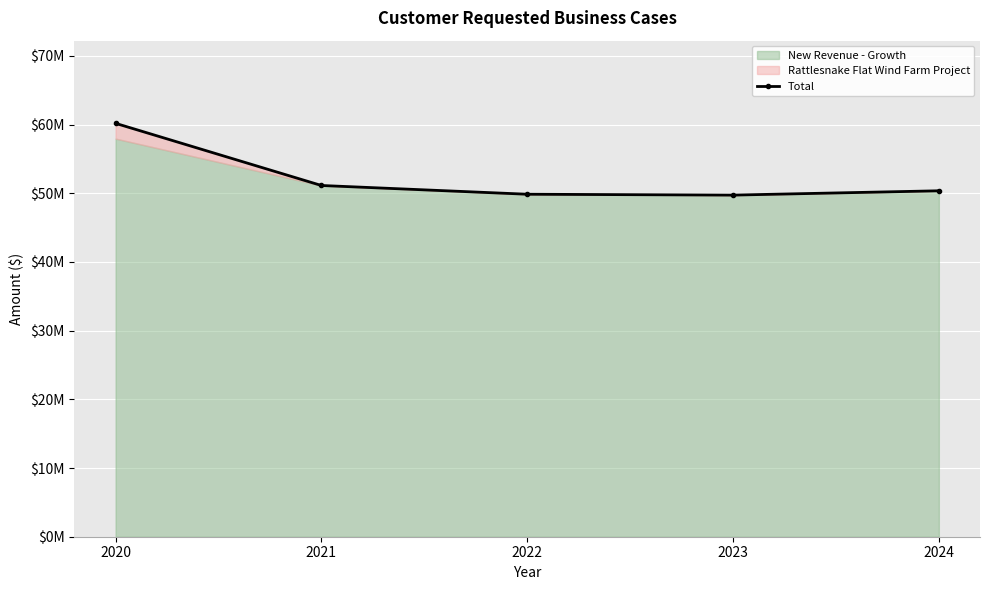

How many interior local valleys (lower than both neighbors) does the data have?

1